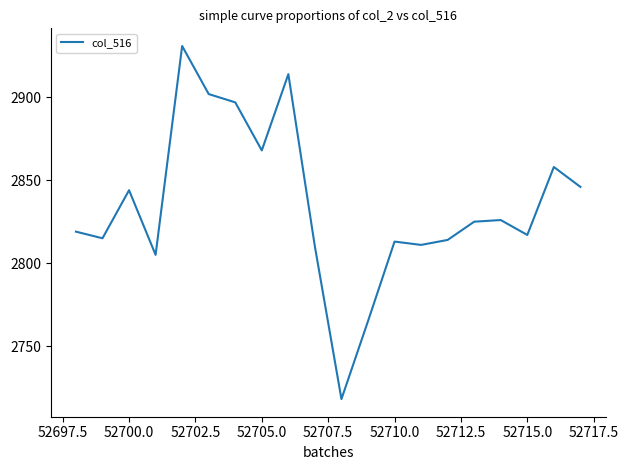

What is the maximum value shown in the chart?

2931